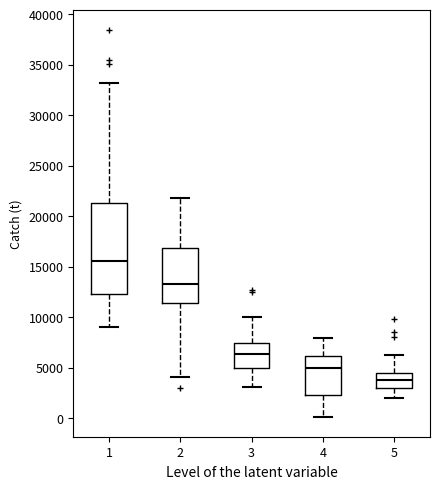

Which box has the highest median line?

1